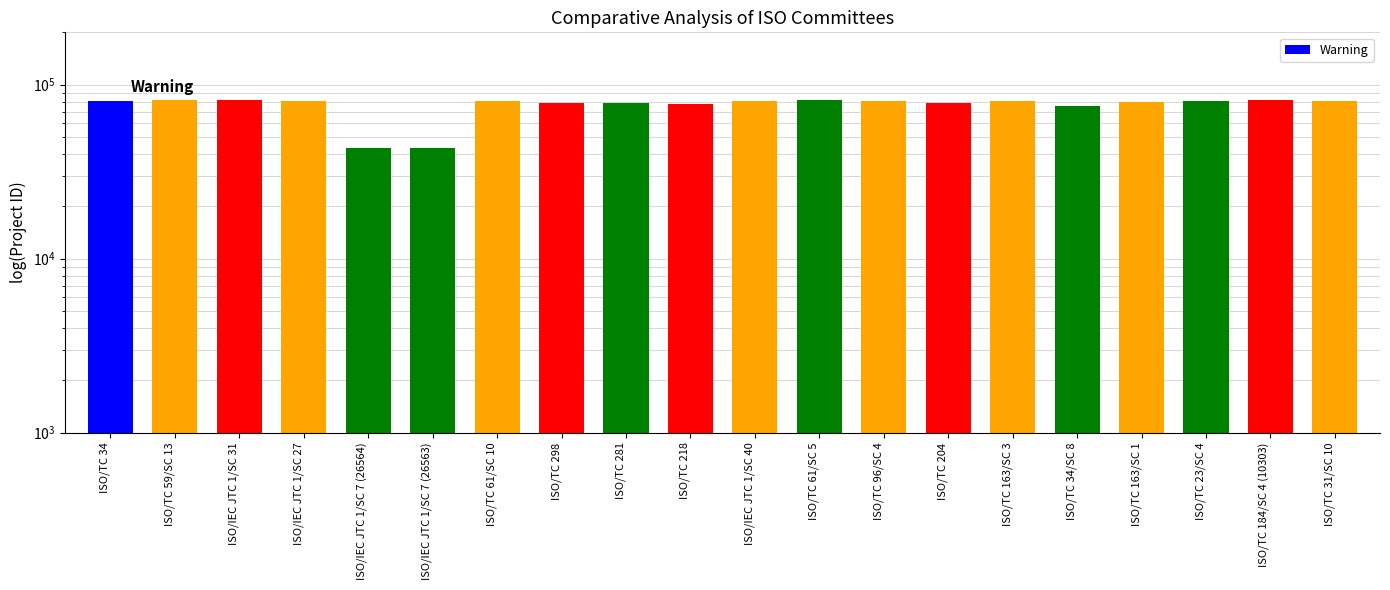

Reading left to right, list all the values displayed in this chart.

ISO/TC 34=81038	ISO/TC 59/SC 13=81261	ISO/IEC JTC 1/SC 31=81524	ISO/IEC JTC 1/SC 27=80975	ISO/IEC JTC 1/SC 7 (26564)=43123	ISO/IEC JTC 1/SC 7 (26563)=43122	ISO/TC 61/SC 10=81007	ISO/TC 298=78944	ISO/TC 281=78108	ISO/TC 218=77057	ISO/IEC JTC 1/SC 40=81080	ISO/TC 61/SC 5=81222	ISO/TC 96/SC 4=80989	ISO/TC 204=78397	ISO/TC 163/SC 3=80942	ISO/TC 34/SC 8=75419	ISO/TC 163/SC 1=79312	ISO/TC 23/SC 4=81106	ISO/TC 184/SC 4 (10303)=81196	ISO/TC 31/SC 10=80927